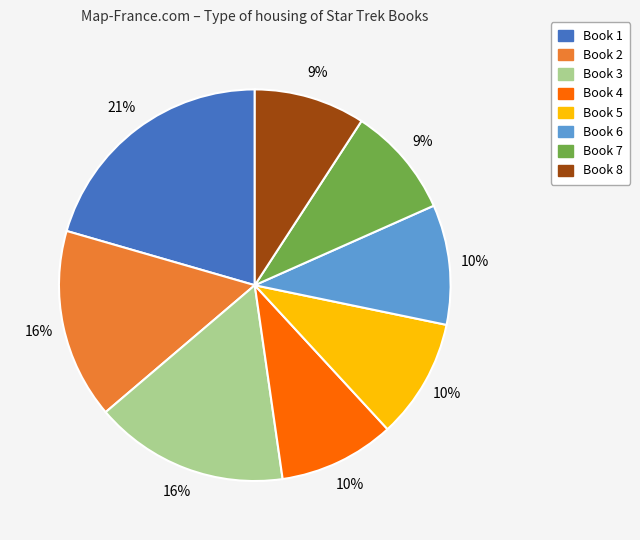

Is there a majority slice in this chart?

No